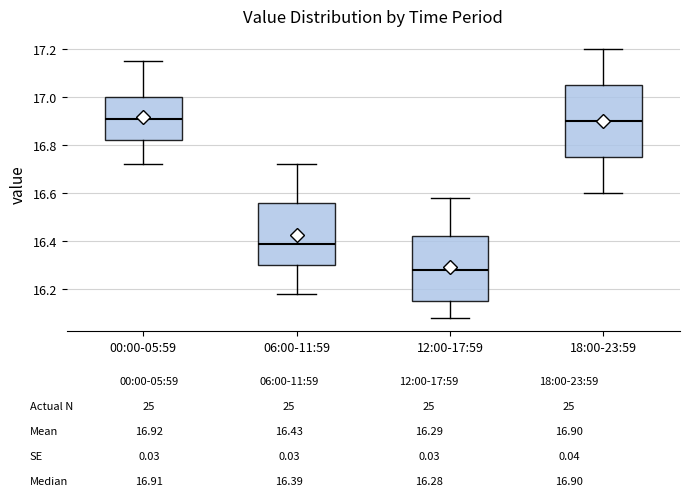

Comparing the boxes themselves (not the whiskers), which one is the tallest?

18:00-23:59